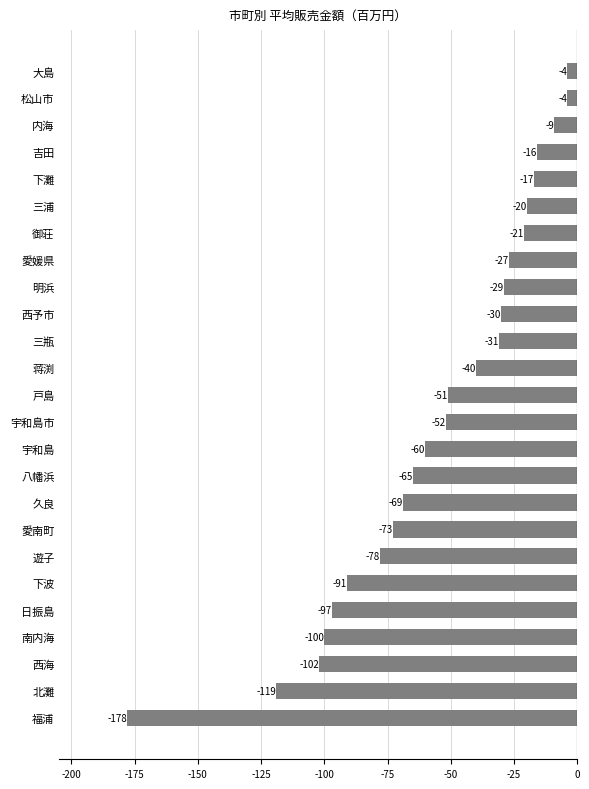

Which label corresponds to the smallest value in the chart?

福浦